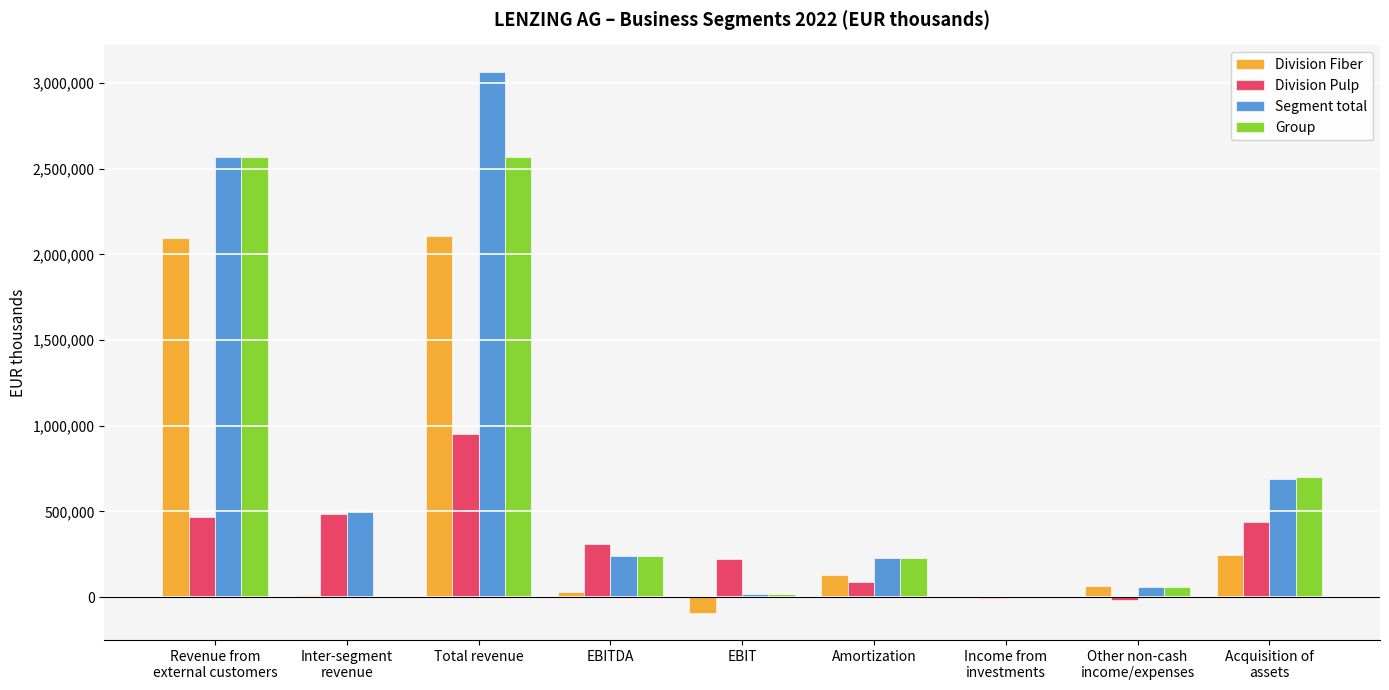

Are the bars horizontal?

No